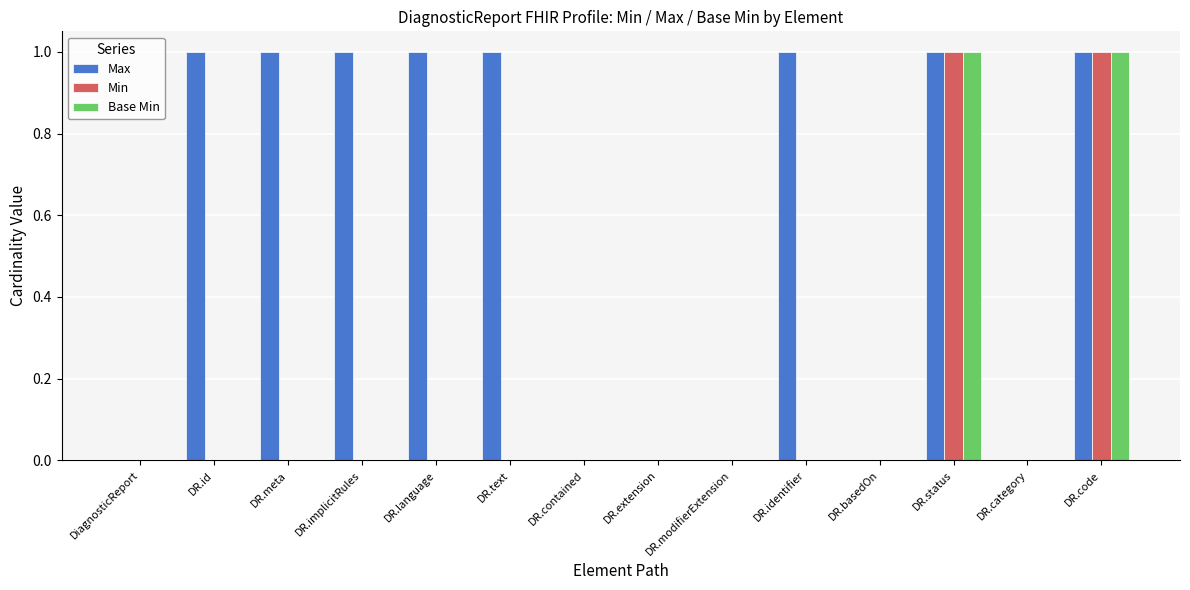

True or false: Min has a value of -1 at DR.basedOn.

False